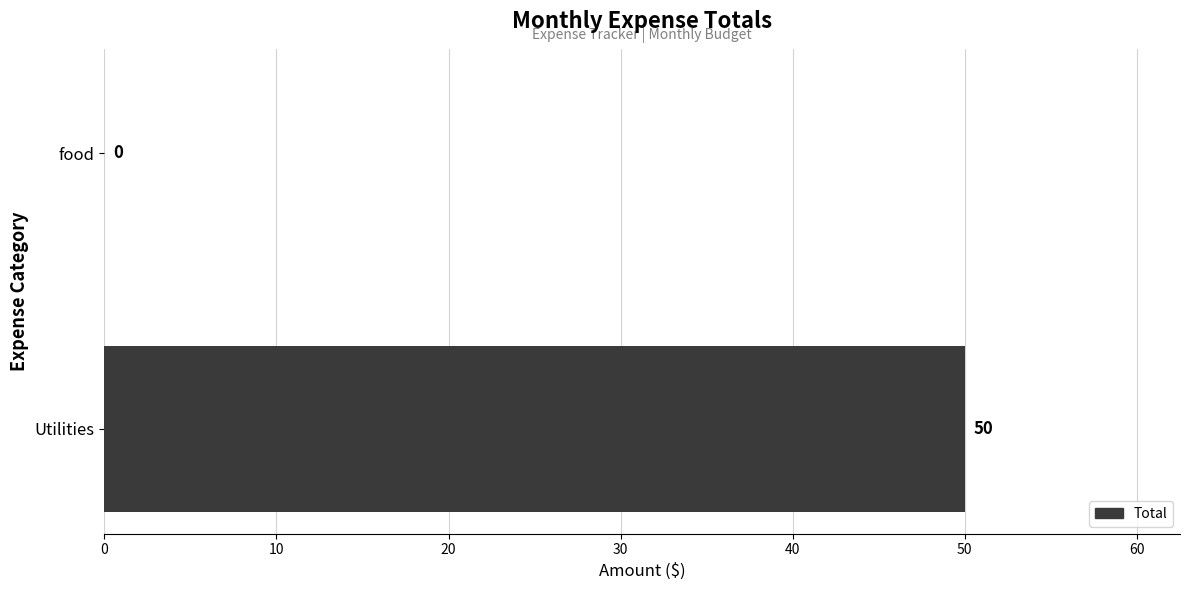

The value at Utilities is 25. True or false?

False